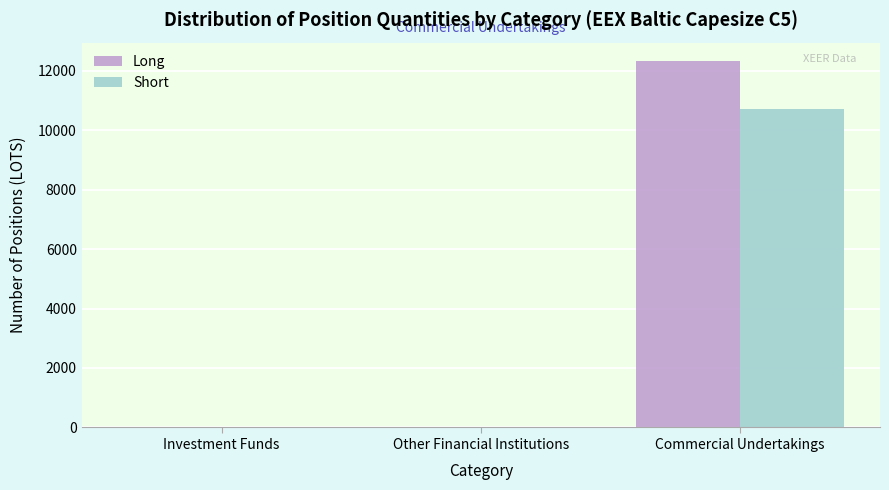

Reading left to right, transcribe all the data shown in this chart.

Long: Investment Funds=0	Other Financial Institutions=0	Commercial Undertakings=12325
Short: Investment Funds=0	Other Financial Institutions=0	Commercial Undertakings=10725